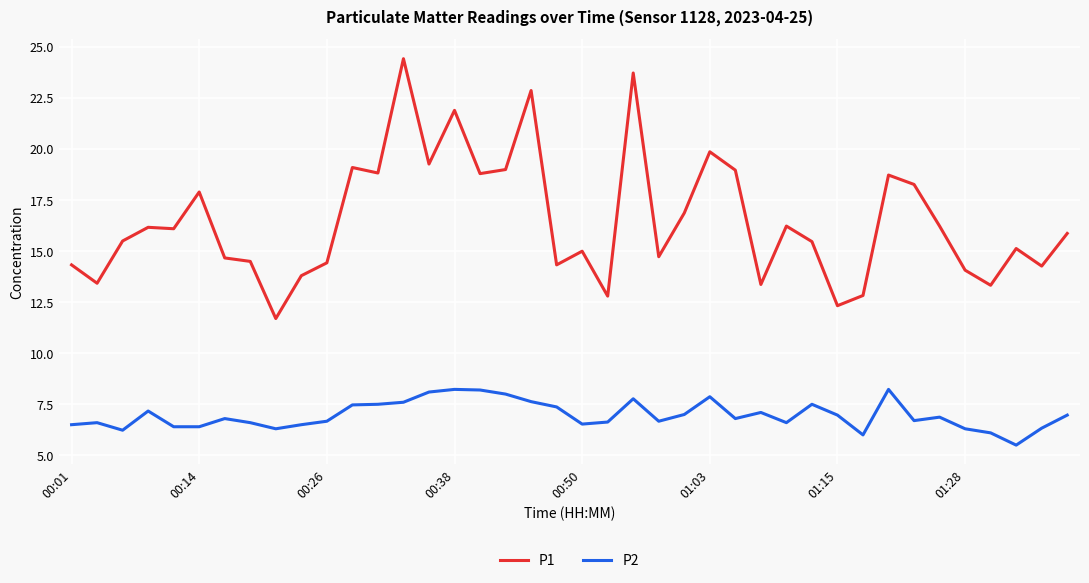

List the series in order of their overall mean, highest first.

P1, P2